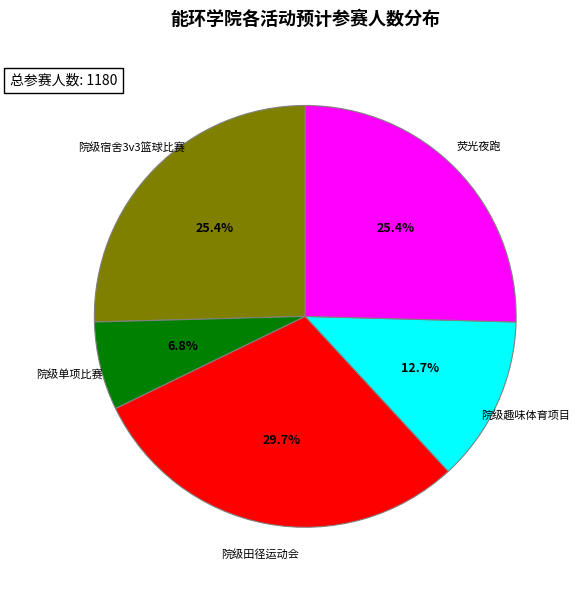

How many slices are in this pie chart?

5